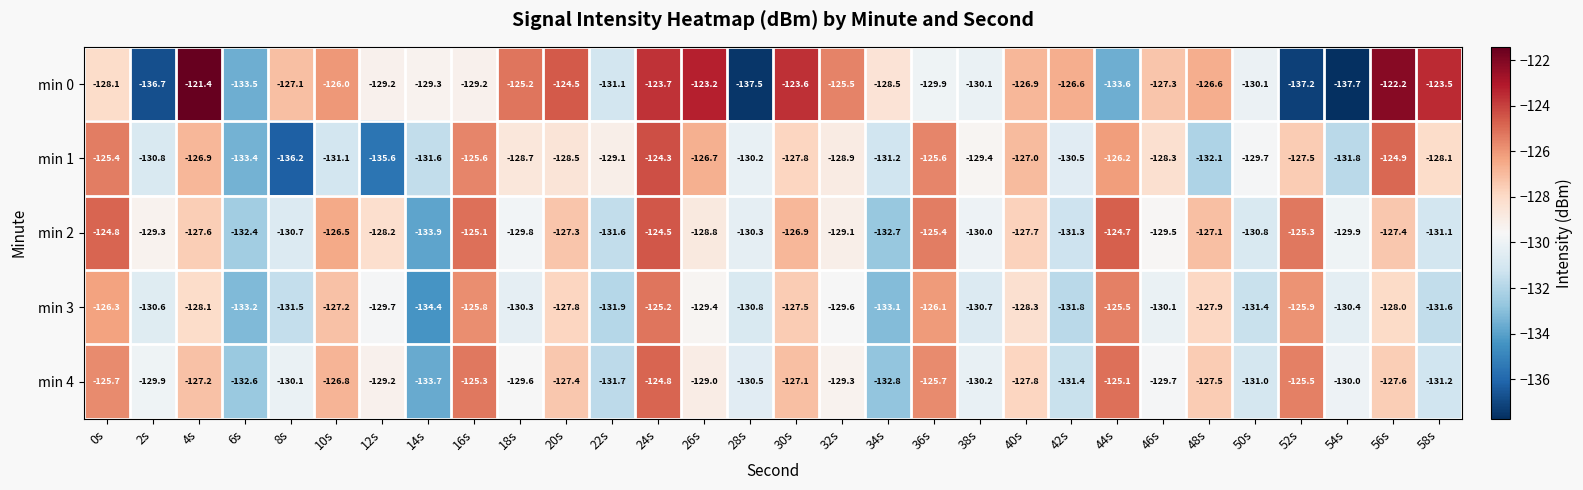

Where does the min 0 series first go above -127?

4s